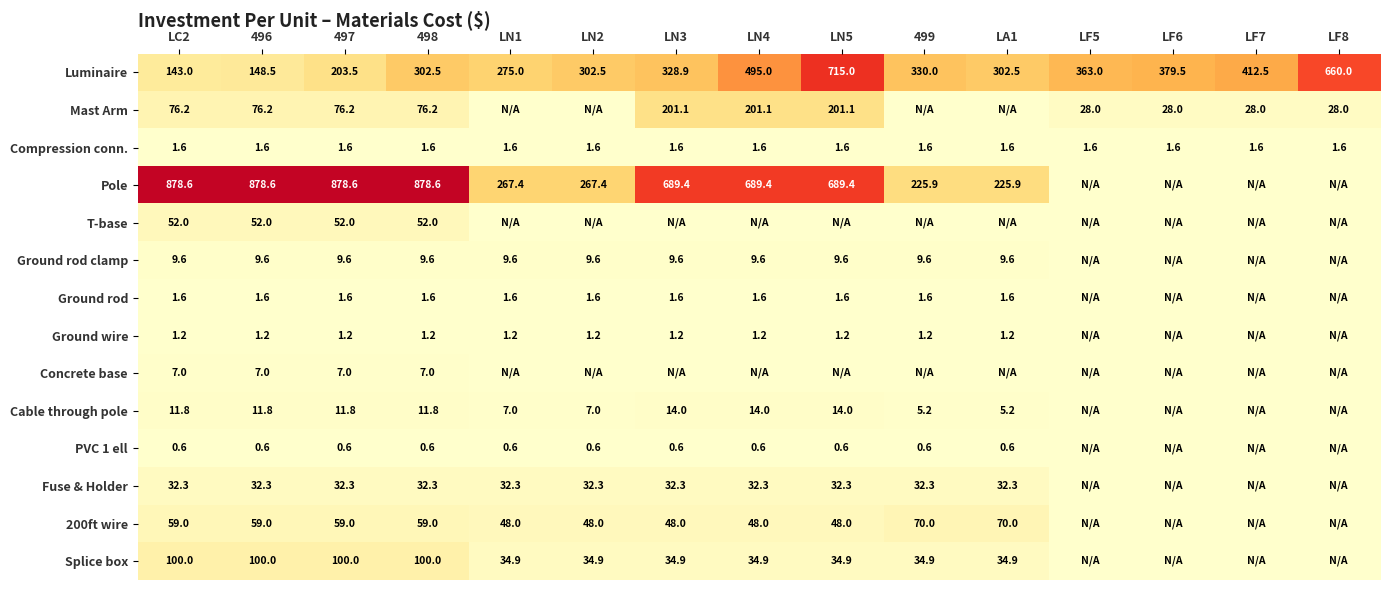

What is the sum of the Compression conn. values at LF8 and 498?

3.2